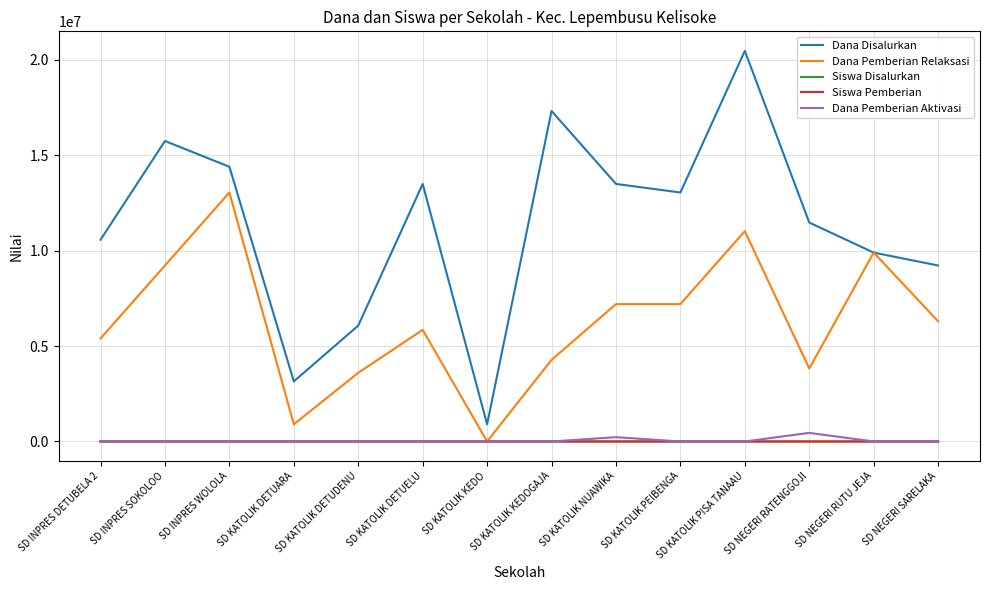

True or false: Dana Pemberian Aktivasi has a value of 0 at SD INPRES WOLOLA.

True